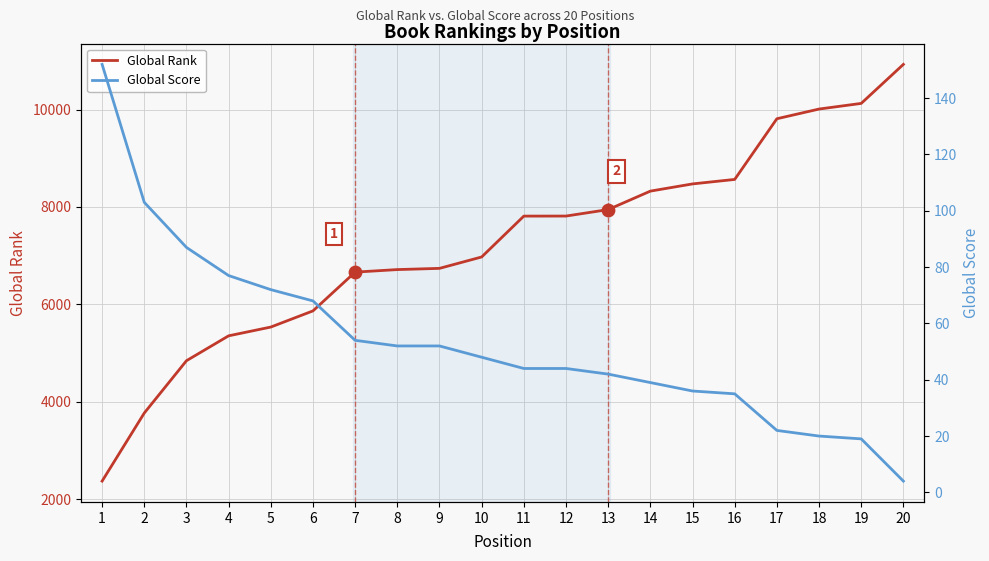

Which series has the largest total across all categories?

Global Rank